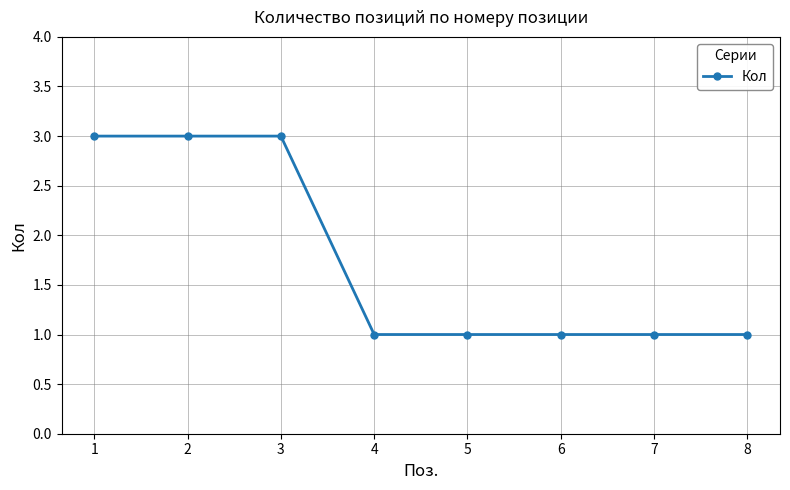

Reading left to right, what are all the values shown in this chart?

1=3	2=3	3=3	4=1	5=1	6=1	7=1	8=1